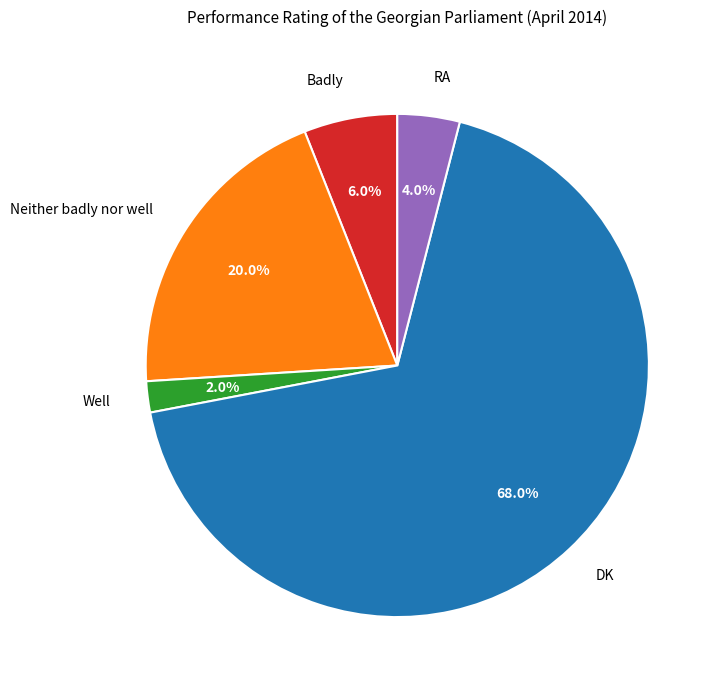

How much of the chart is everything except RA?

96.0%